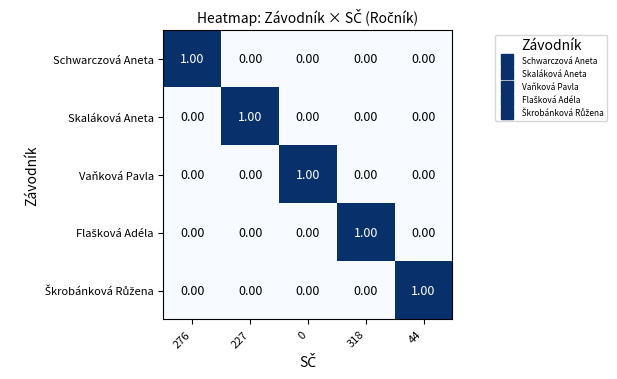

What is the difference between the highest and lowest values at 227?

1